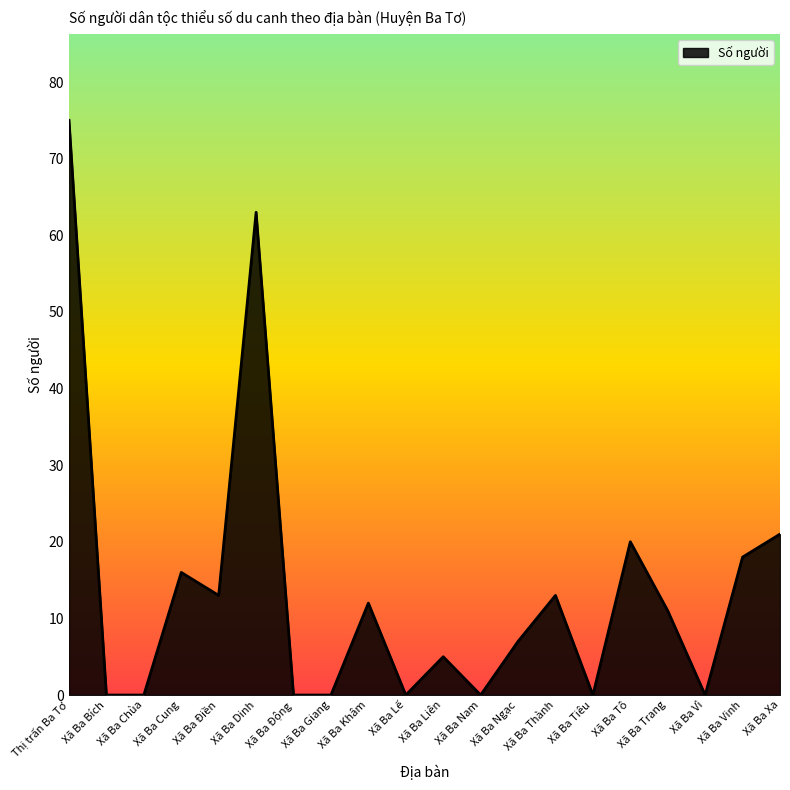

Is it true that the value at Xã Ba Nam is 46?

False